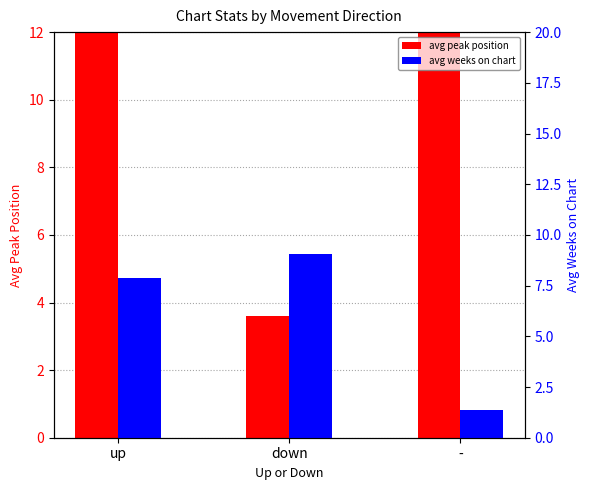

Are the bars horizontal?

No